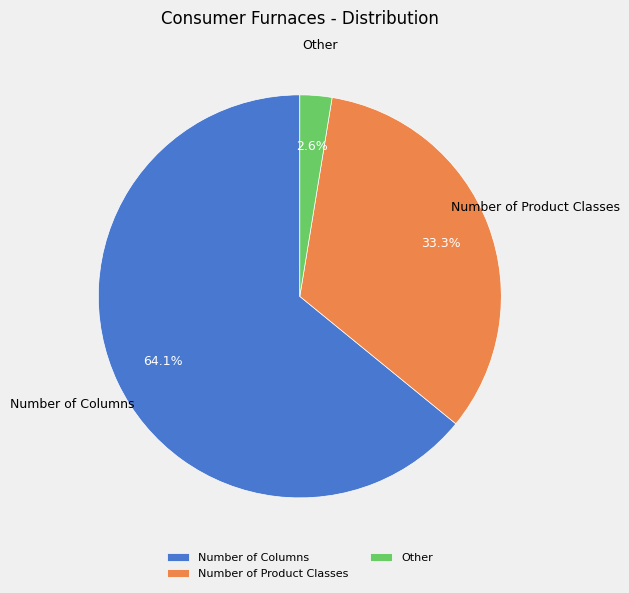

Combined, do Number of Columns and Other account for over 50%?

Yes